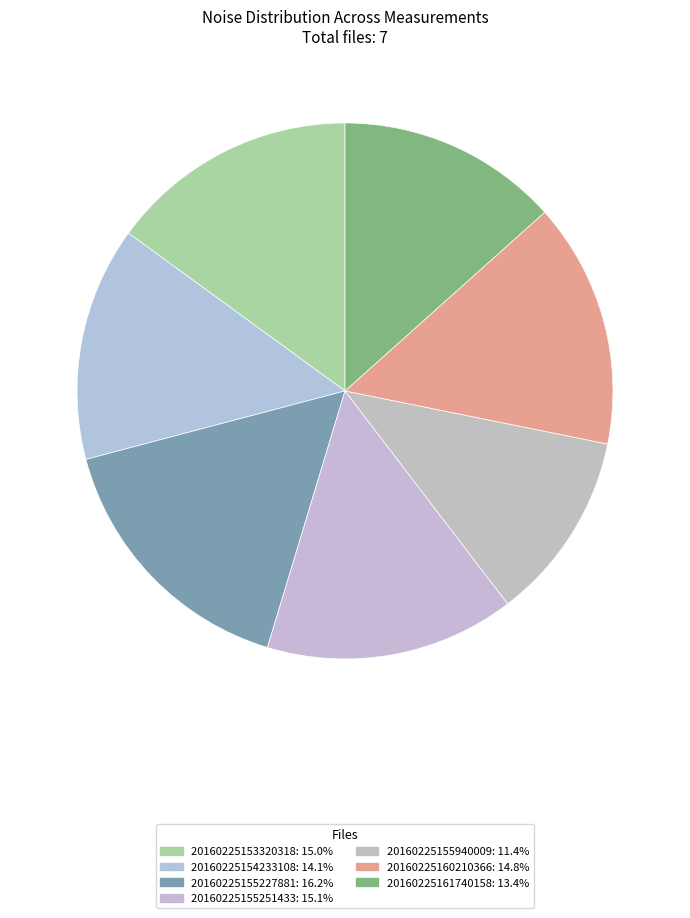

What percentage is the 20160225155227881 slice, to the nearest percent?

16%